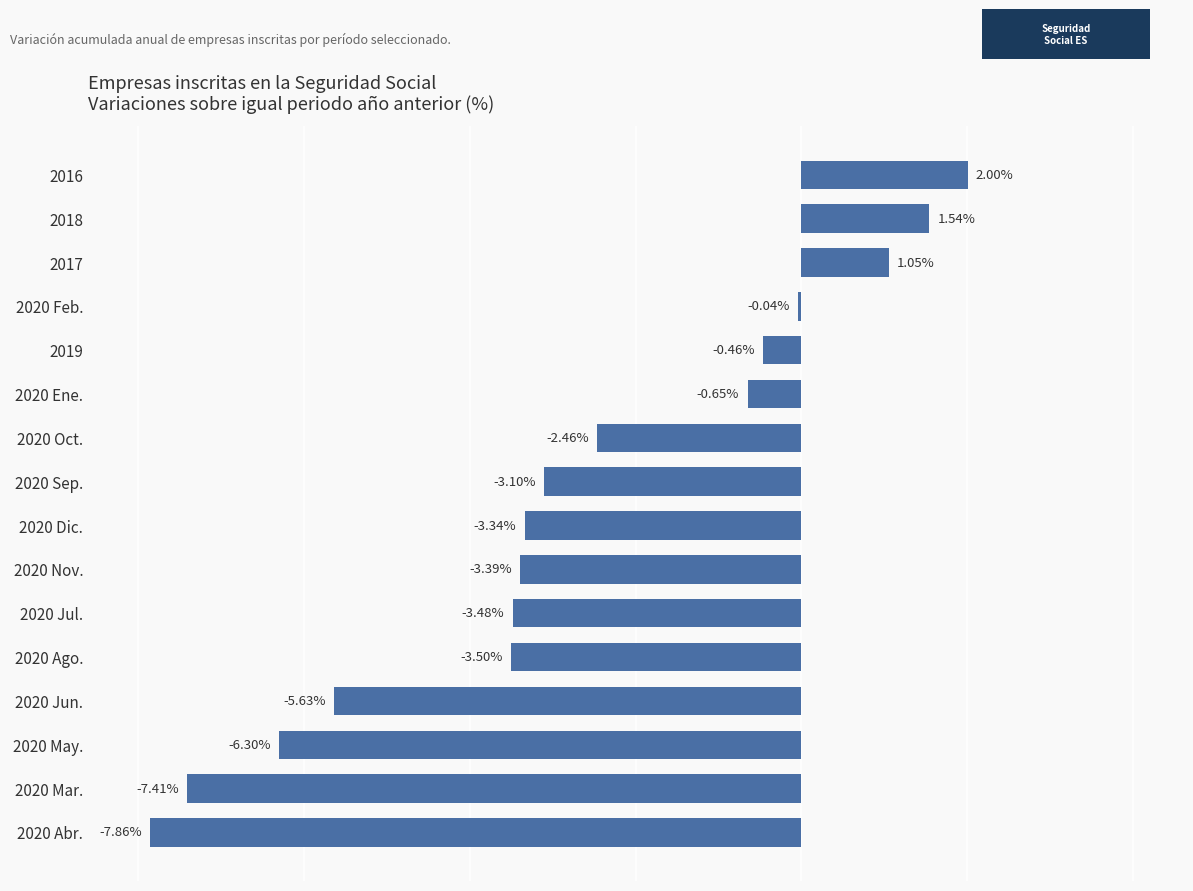

Rank the categories by value from highest to lowest.

2016, 2018, 2017, 2020 Feb., 2019, 2020 Ene., 2020 Oct., 2020 Sep., 2020 Dic., 2020 Nov., 2020 Jul., 2020 Ago., 2020 Jun., 2020 May., 2020 Mar., 2020 Abr.